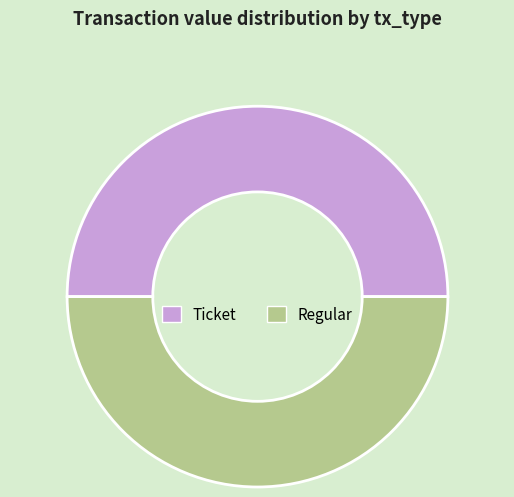

Count the number of slices in the pie.

2